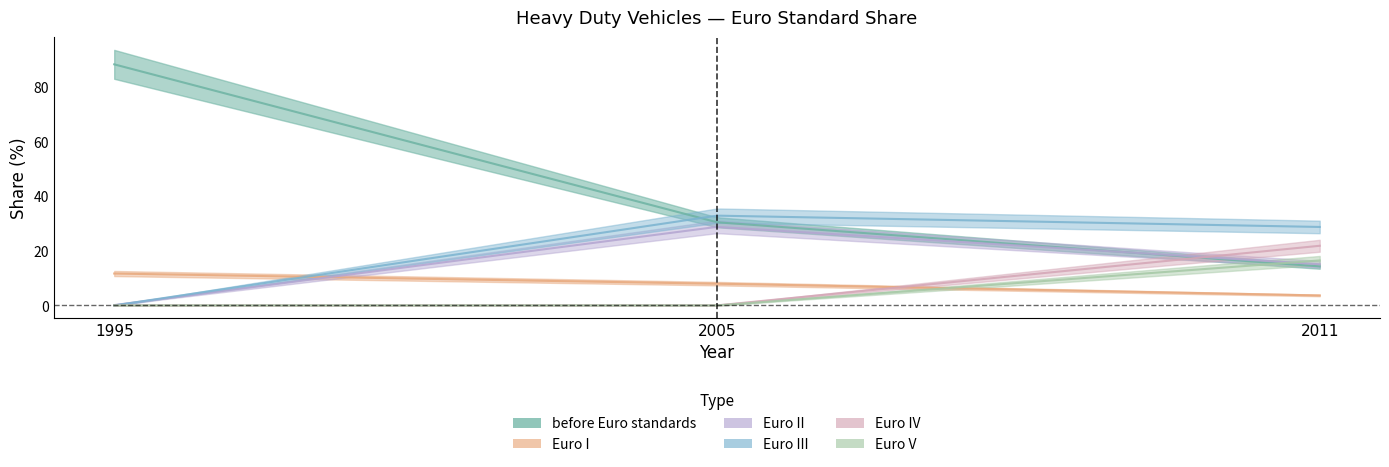

List the series in order of their peak value, lowest first.

Euro I, Euro V, Euro IV, Euro II, Euro III, before Euro standards